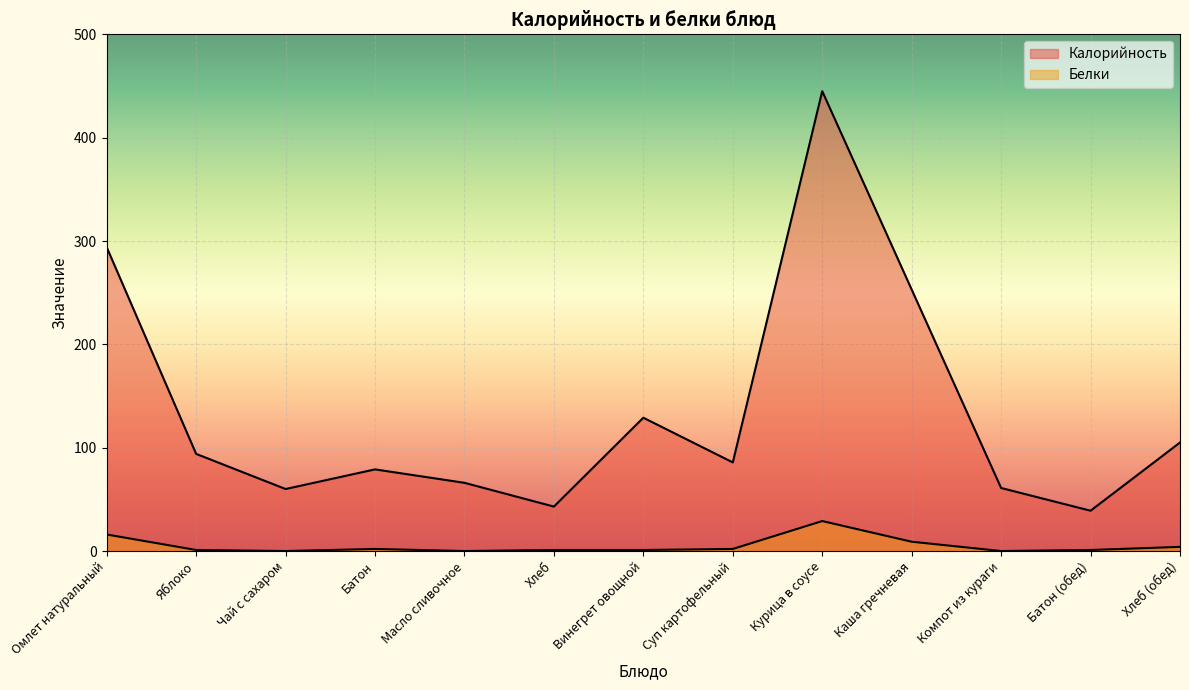

The value of Белки at Каша гречневая is 9.0. True or false?

True